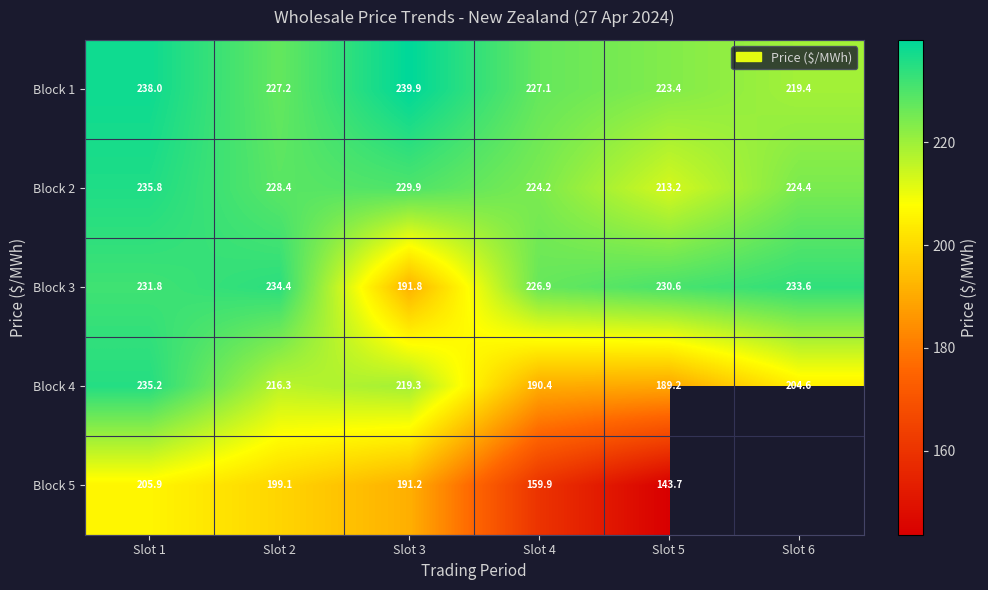

At how many categories does at least one series exceed 150?

6